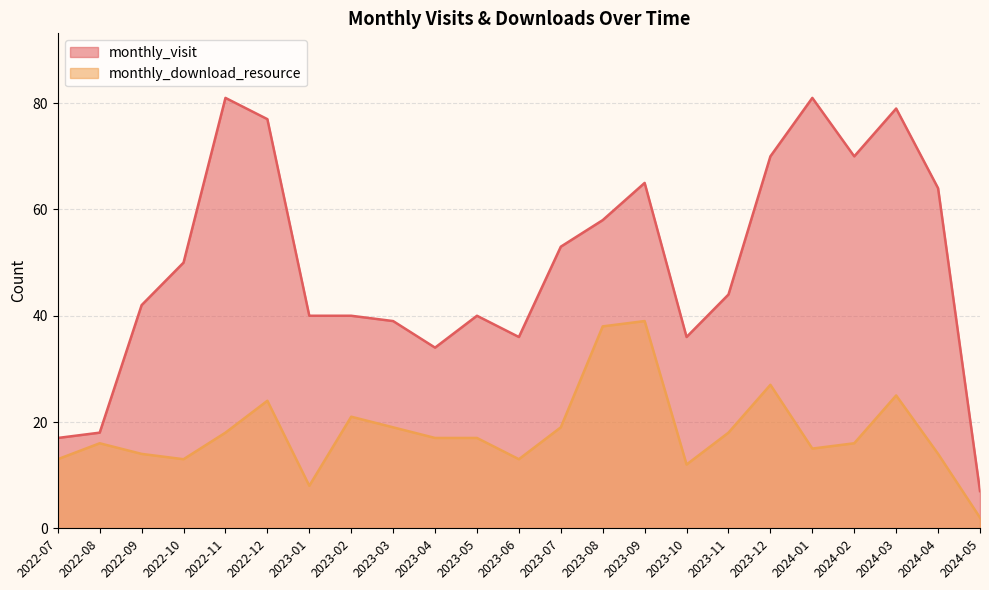

What are all the series names shown in the legend?

monthly_visit, monthly_download_resource